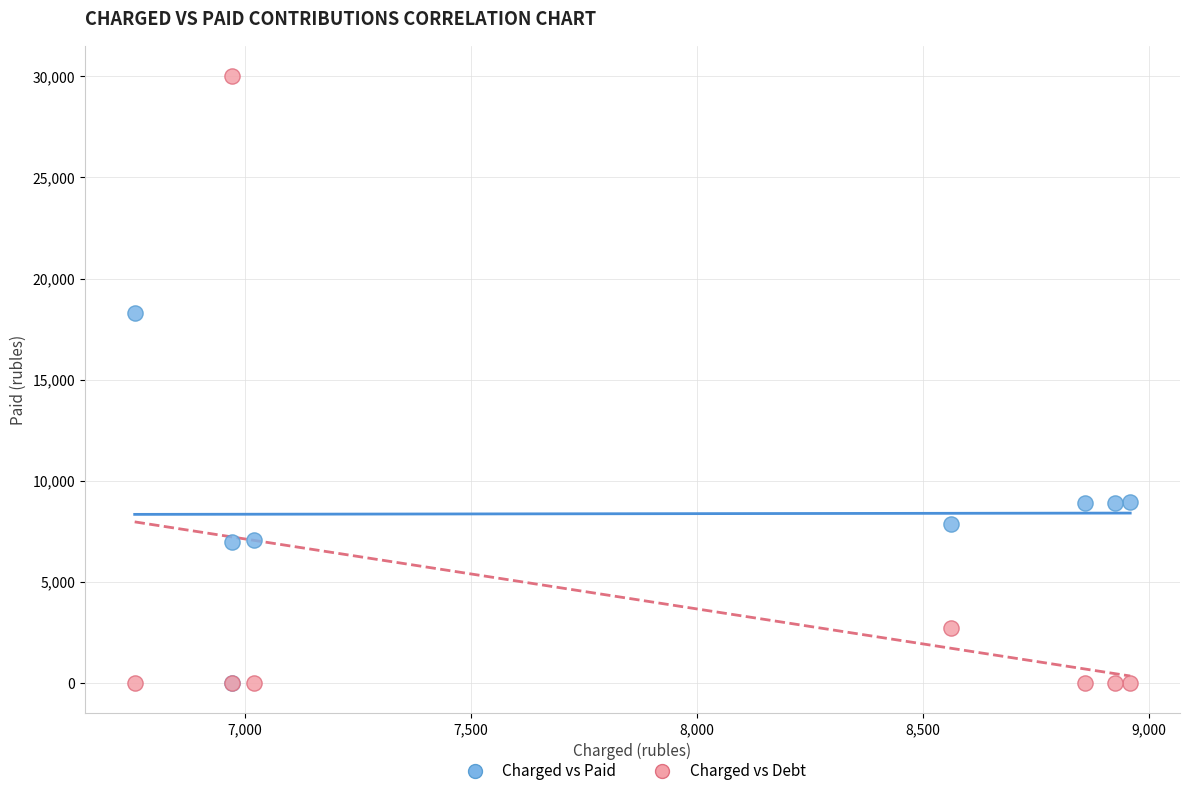

In the Charged vs Debt series, what Y value is closest to 15005?

2707.7